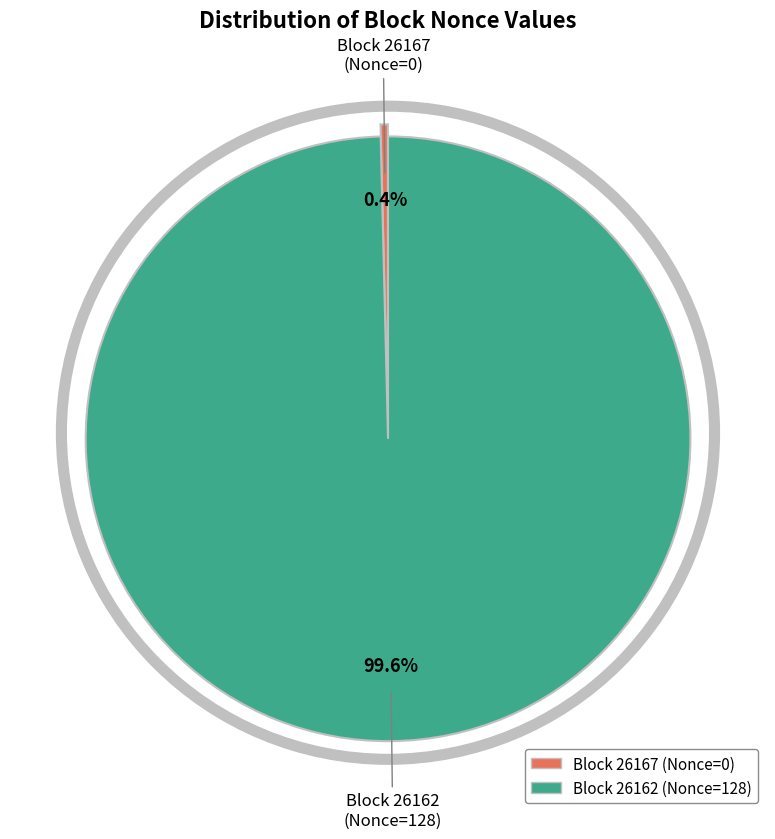

Is there any slice that represents more than half of the pie?

Yes